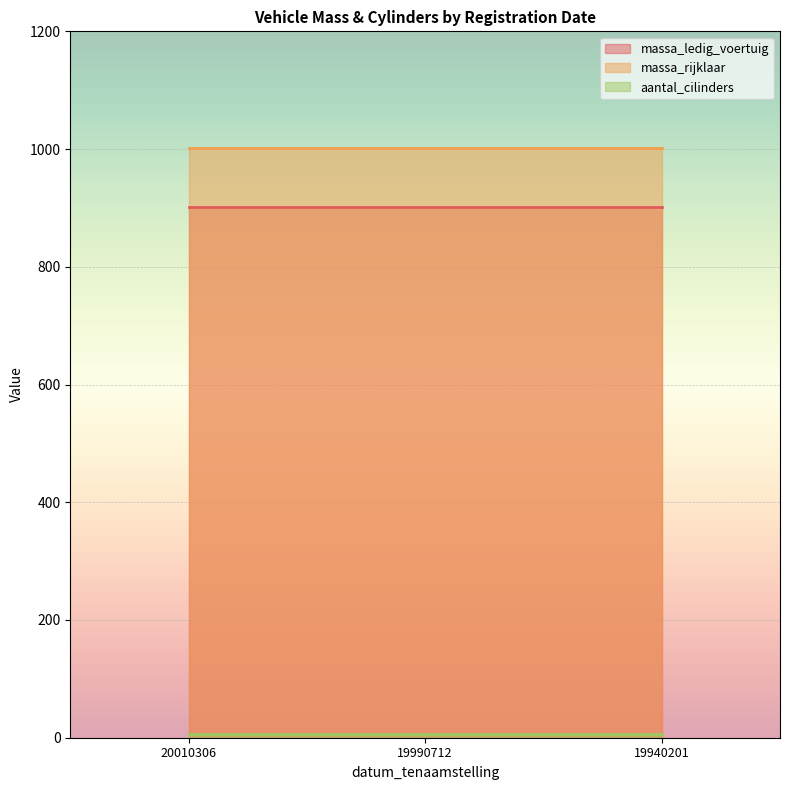

Reading left to right, list all the values displayed in this chart.

massa_ledig_voertuig: 20010306=902	19990712=902	19940201=902
massa_rijklaar: 20010306=1002	19990712=1002	19940201=1002
aantal_cilinders: 20010306=6	19990712=6	19940201=6